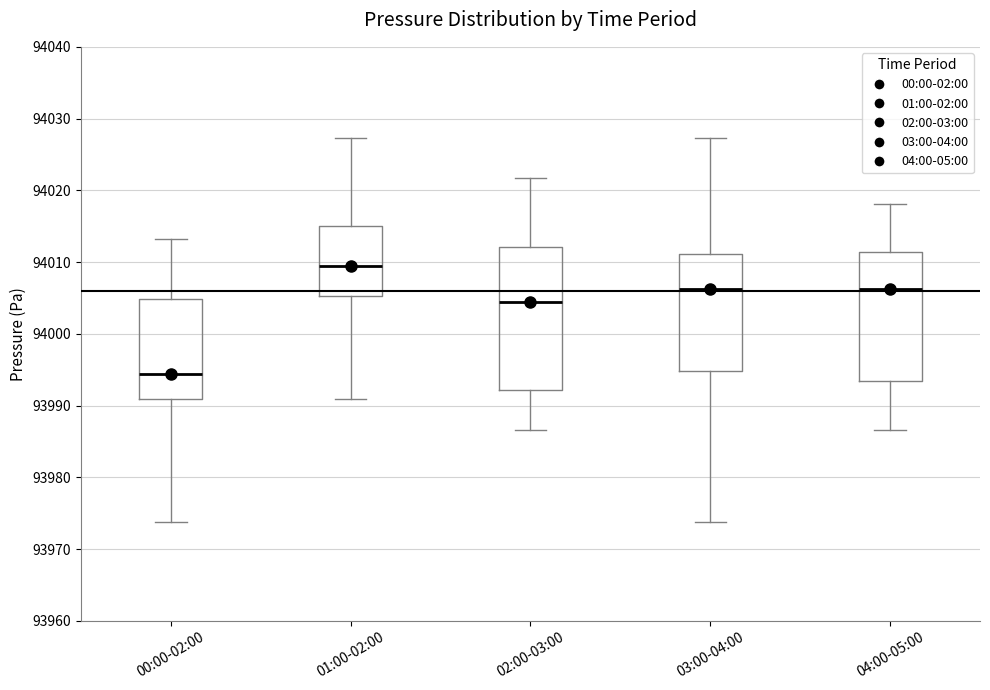

Reading left to right, transcribe this box plot: for each box, give where its median line is, the range the box spans, and where its two whiskers end, as read against the y-axis. The values are not printed on the chart, so give them approximately, as read against the axis.

00:00-02:00: median 93994, box 93991 to 94005, whiskers 93974 to 94013
01:00-02:00: median 94009, box 94005 to 94015, whiskers 93991 to 94027
02:00-03:00: median 94004, box 93992 to 94012, whiskers 93987 to 94022
03:00-04:00: median 94006, box 93995 to 94011, whiskers 93974 to 94027
04:00-05:00: median 94006, box 93993 to 94011, whiskers 93987 to 94018